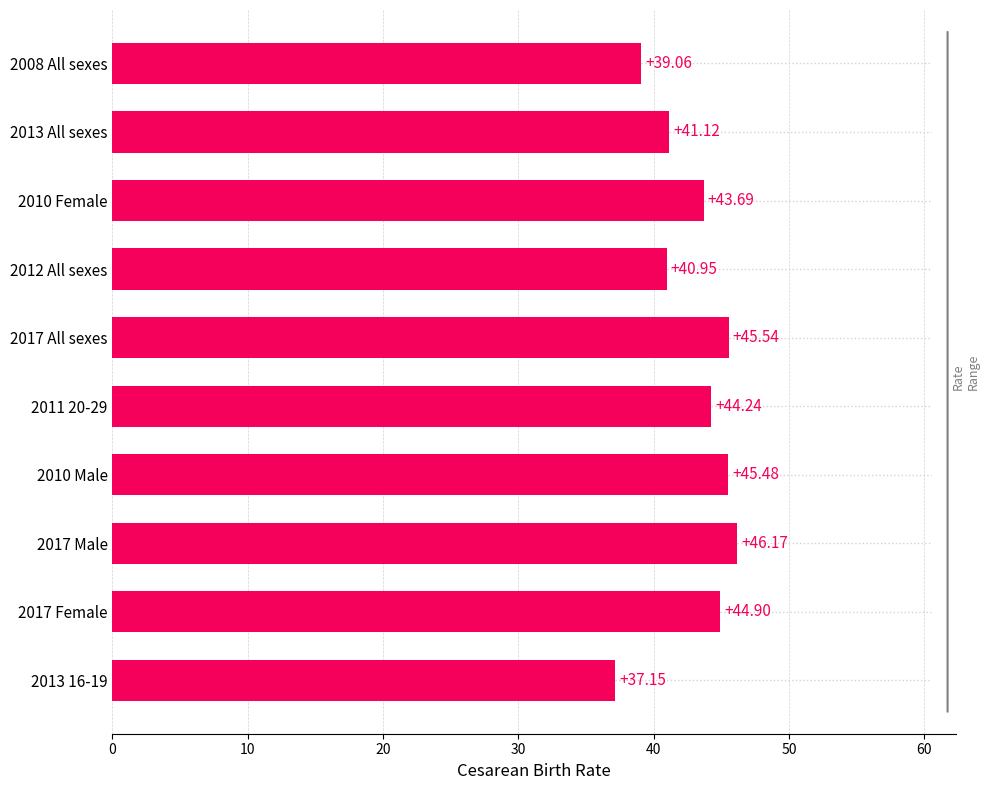

List the labels in order of value, smallest first.

2013 16-19, 2008 All sexes, 2012 All sexes, 2013 All sexes, 2010 Female, 2011 20-29, 2017 Female, 2010 Male, 2017 All sexes, 2017 Male